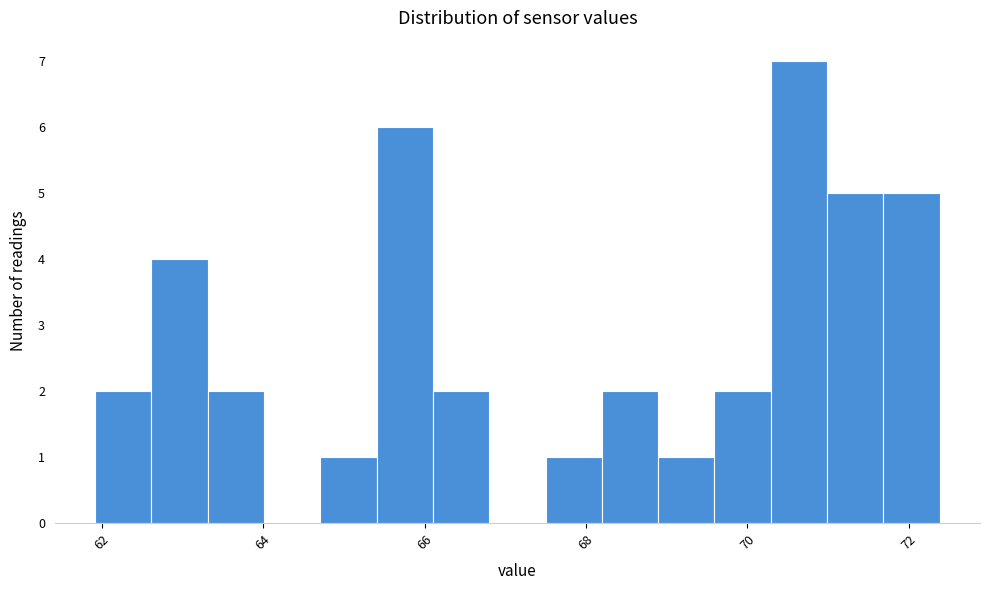

Around what value on the x-axis is the tallest bar? Give the approximate position of its centre, as read against the axis.

70.6